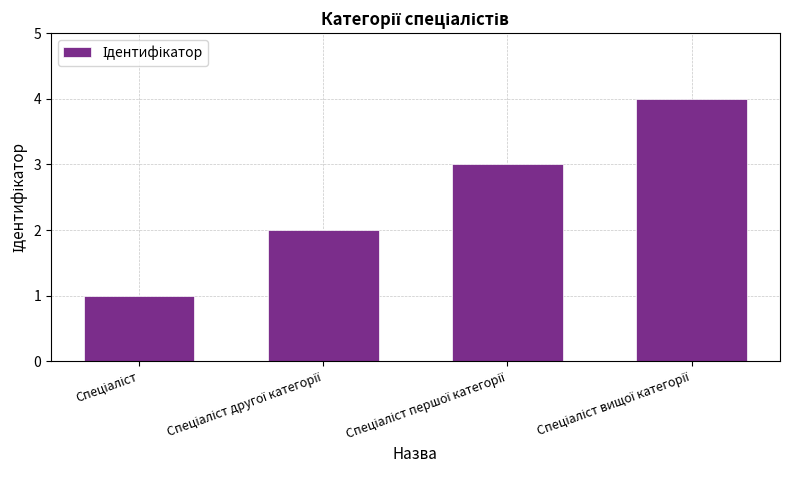

Reading left to right, extract all data points from this chart.

1	2	3	4